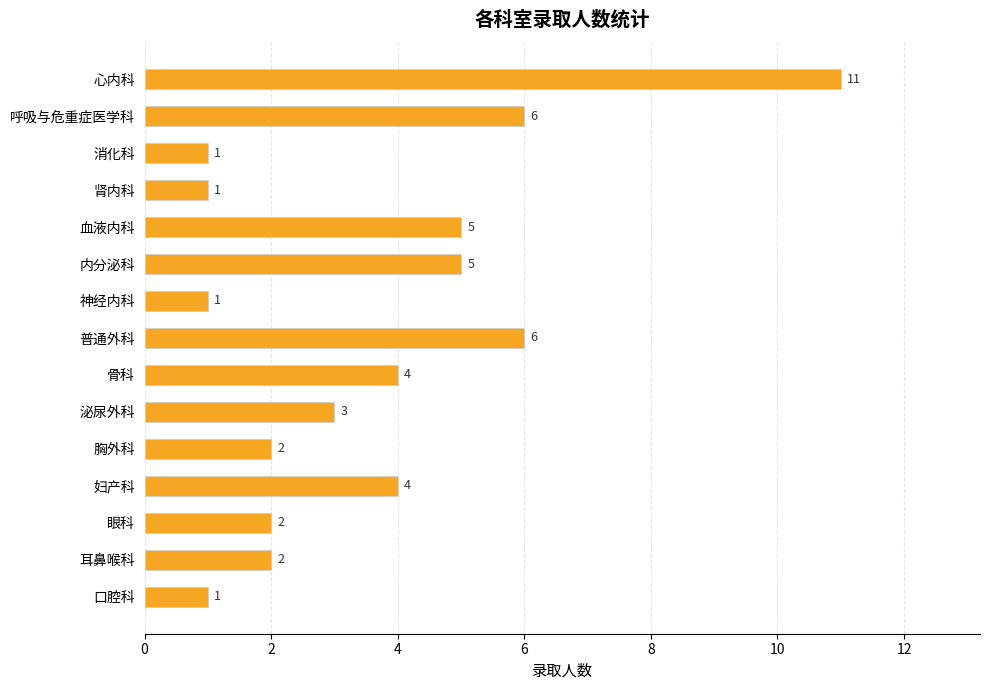

Are the bars horizontal?

Yes